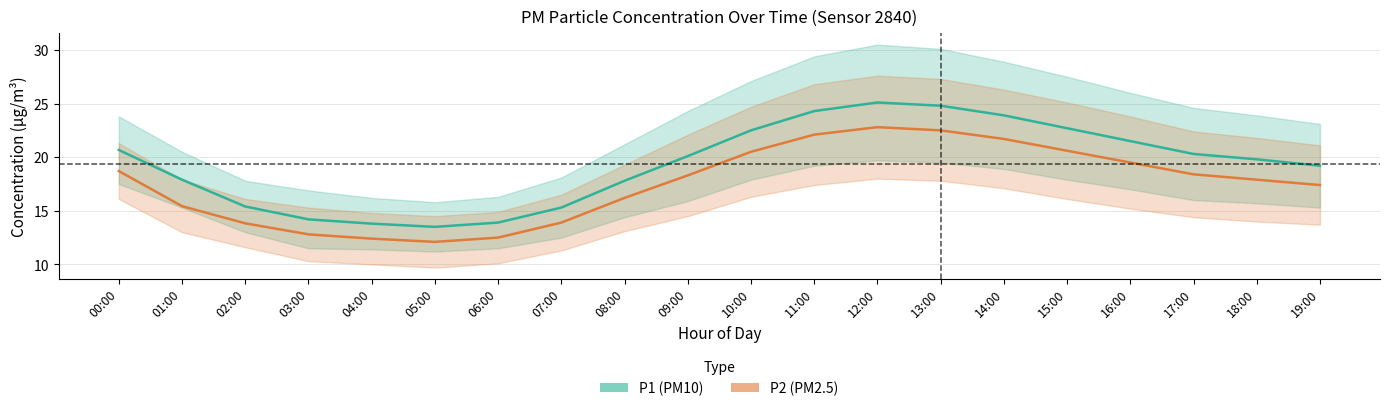

Which category has the lowest value in the P1_lower series?

05:00